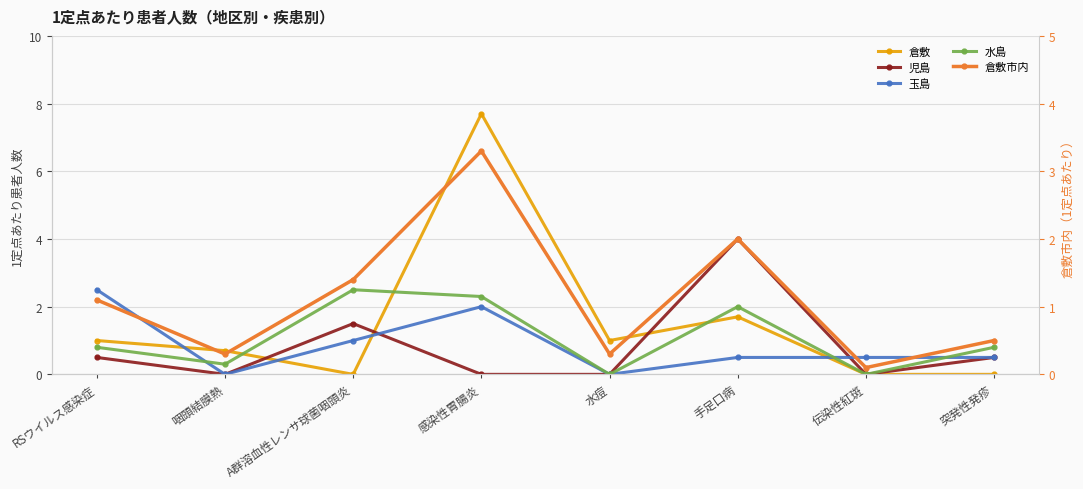

True or false: 倉敷 has more than 1 interior local peaks.

True